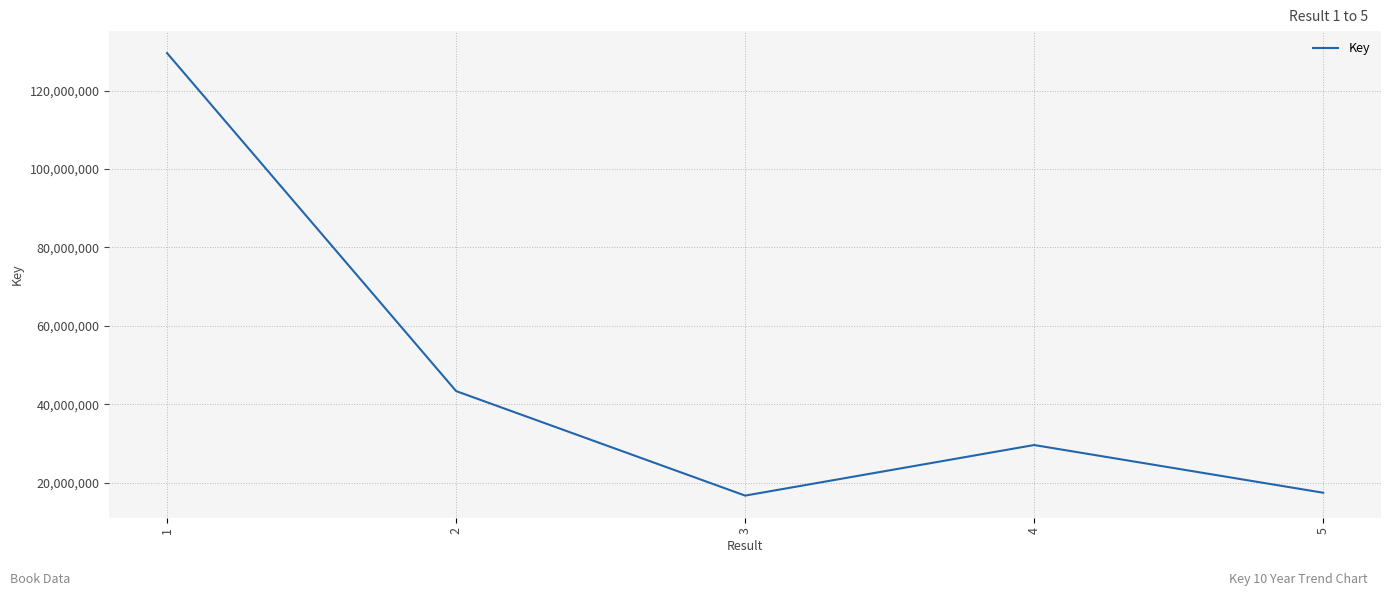

The value at 5 is 5355466. True or false?

False